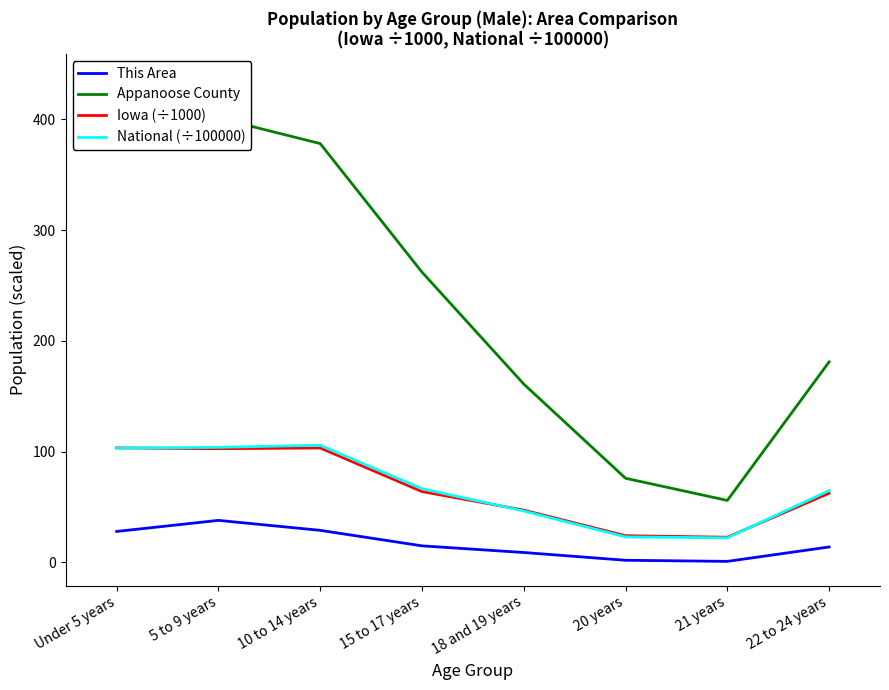

Rank the series at 20 years from highest to lowest value.

Appanoose County, Iowa (÷1000), National (÷100000), This Area